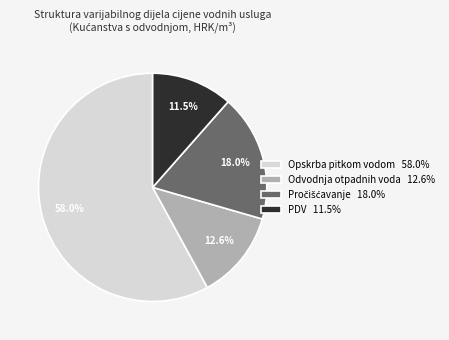

Which category has the biggest portion of the pie?

Opskrba pitkom vodom 58.0%